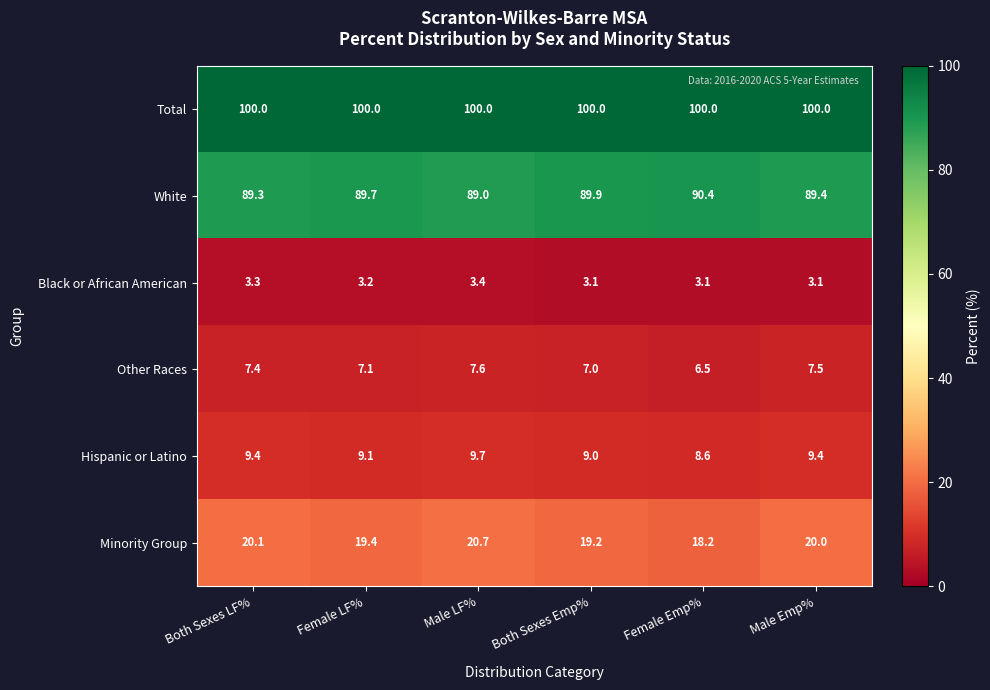

What is the lowest value of the Minority Group series?

18.2